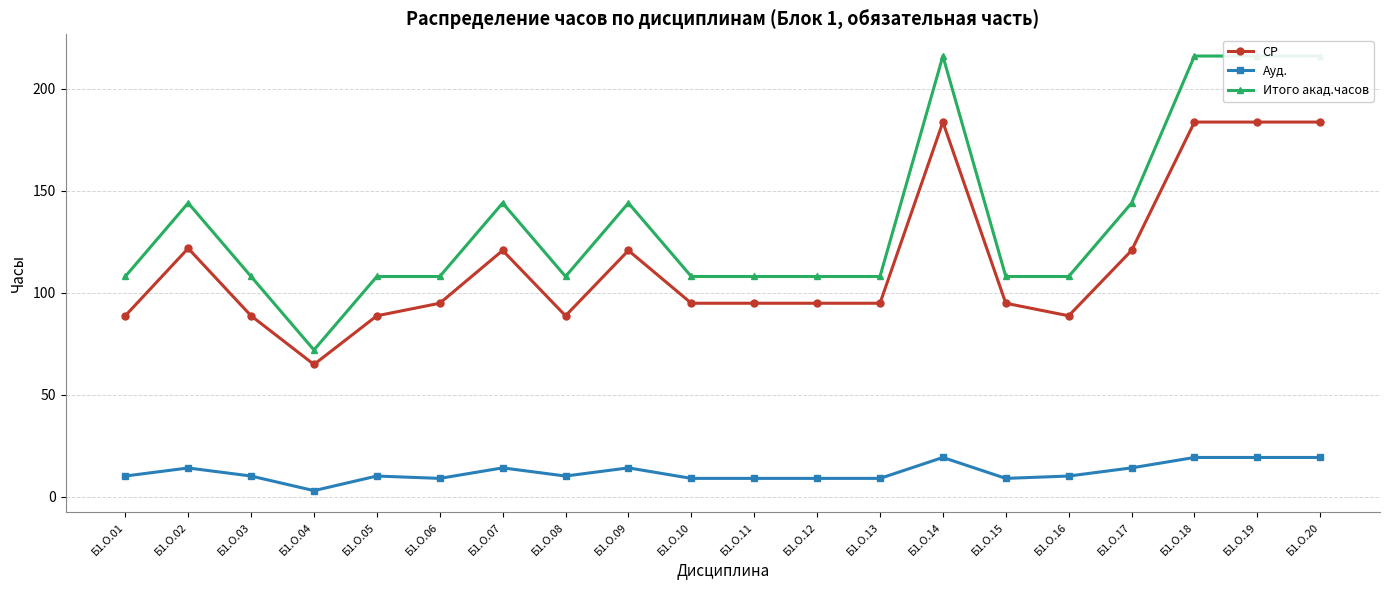

How many Итого акад.часов values are between 108 and 144?

15